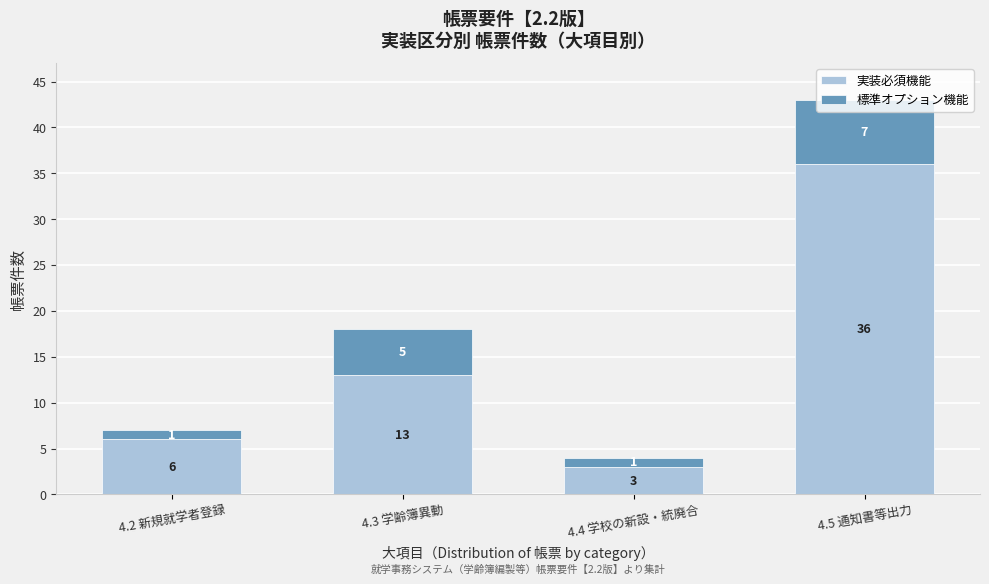

What value does the 実装必須機能 series have at 4.4 学校の新設・統廃合?

3